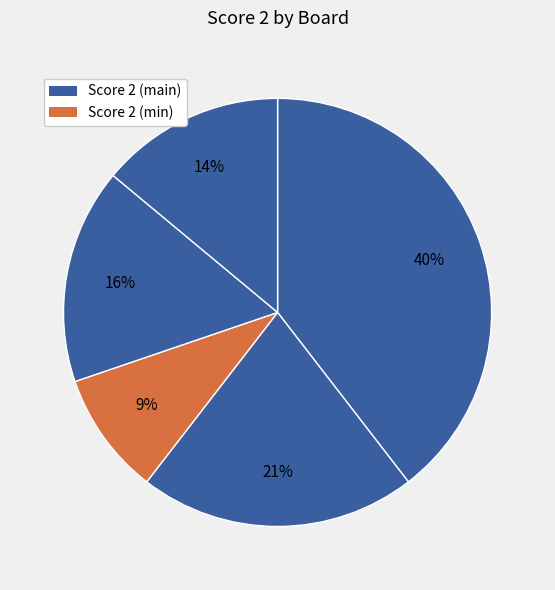

Count the number of slices in the pie.

5